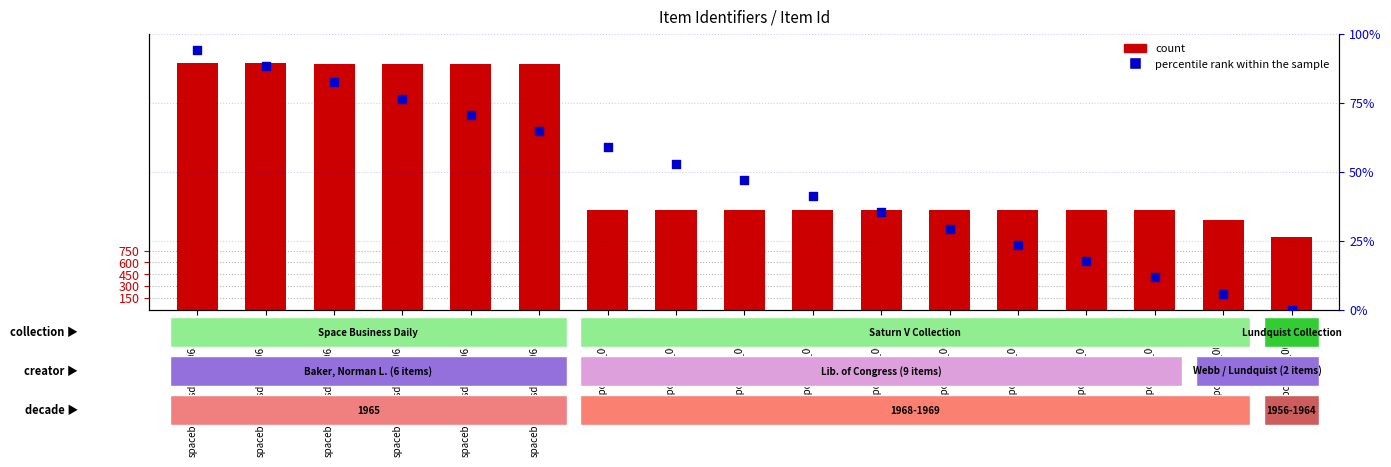

Which series has the largest total across all categories?

count